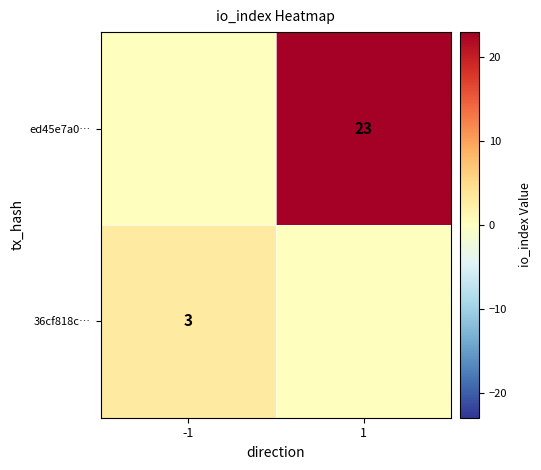

True or false: 36cf818c… has a value of 5 at -1.

False